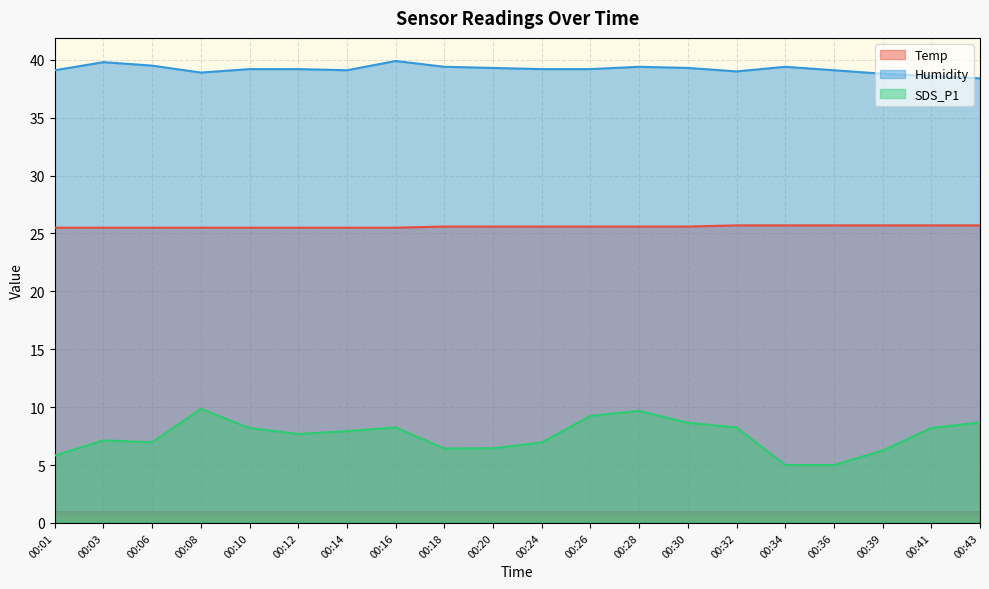

Does the chart display data point markers on the line(s)?

No